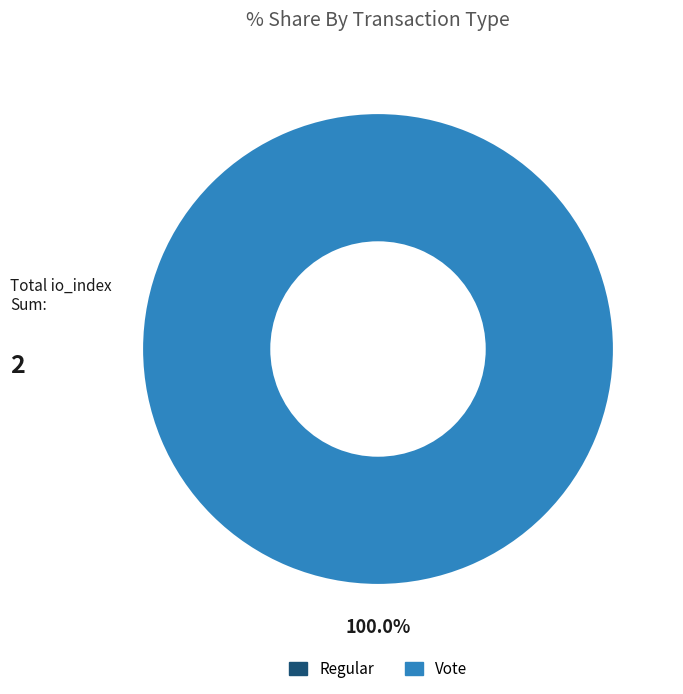

Which slice is the largest?

Vote (io_index=2)